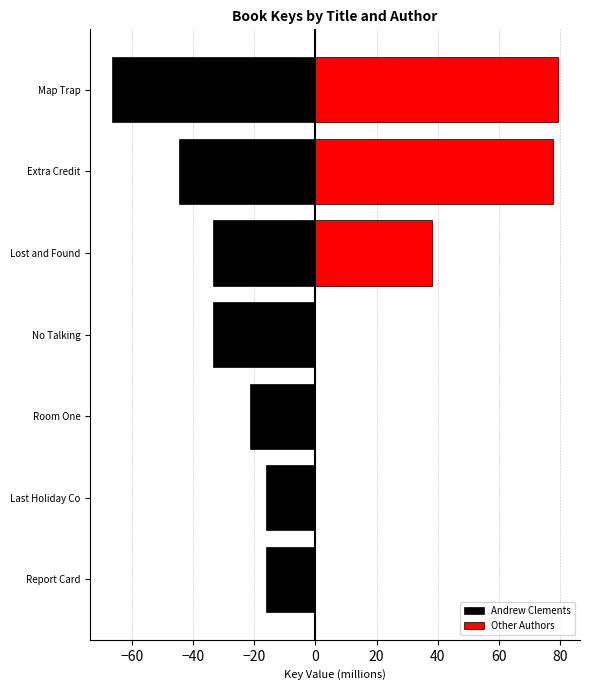

How many bars are there in total?

14